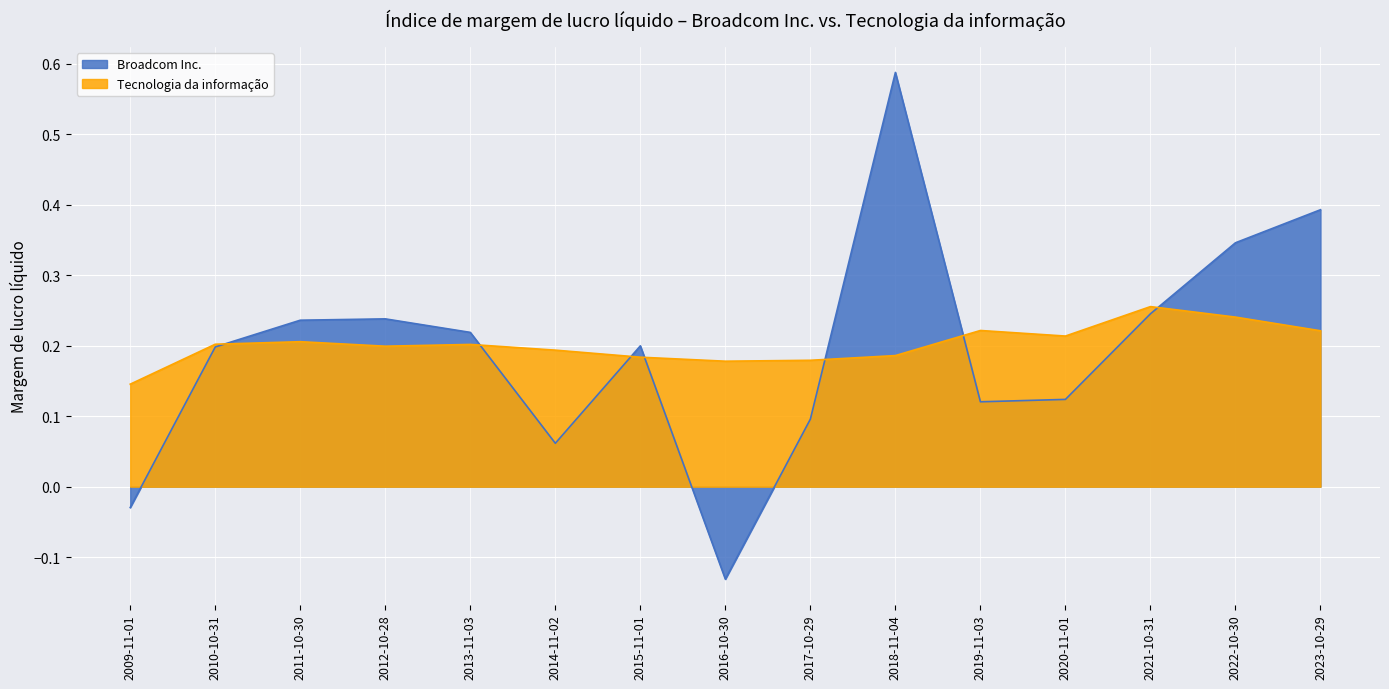

The Broadcom Inc. series shows 0.3 at 2022-10-30. True or false?

True